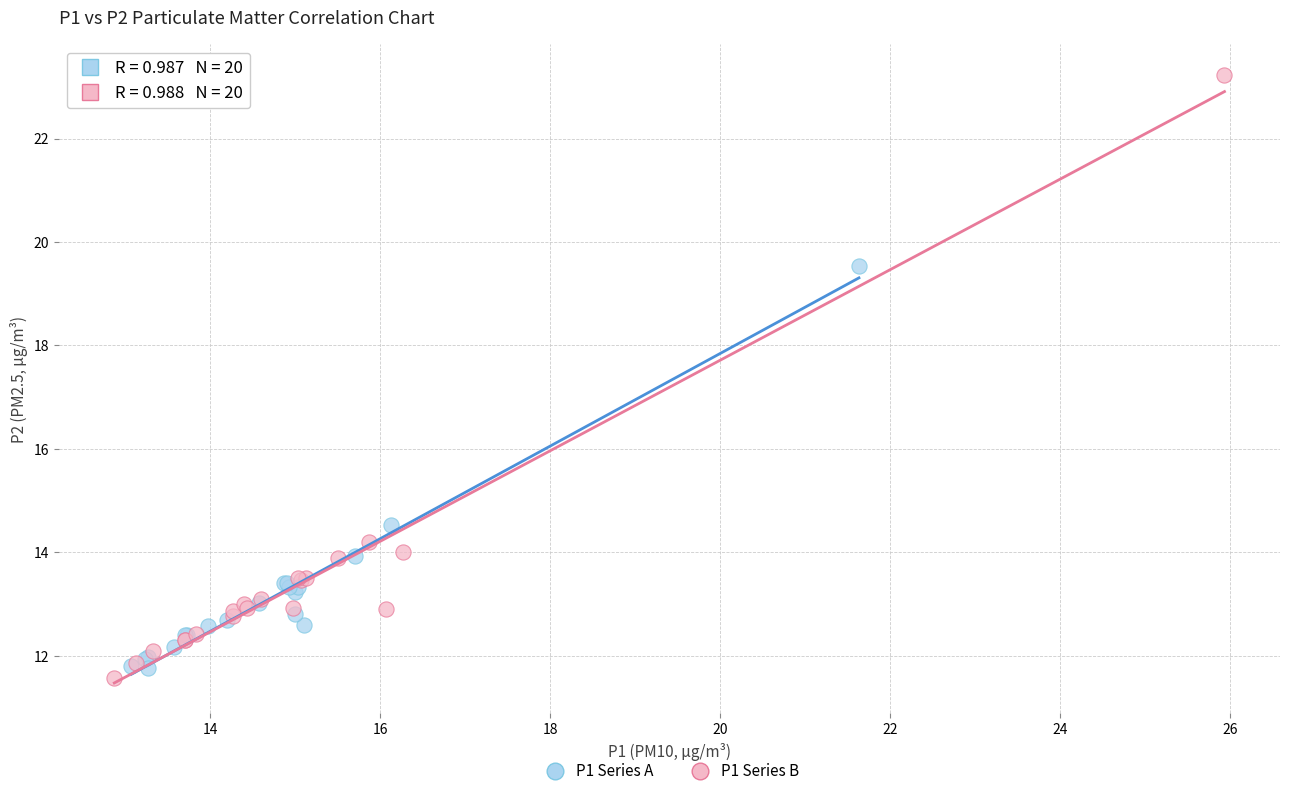

What are all the series names shown in the legend?

P1 Series A, P1 Series B